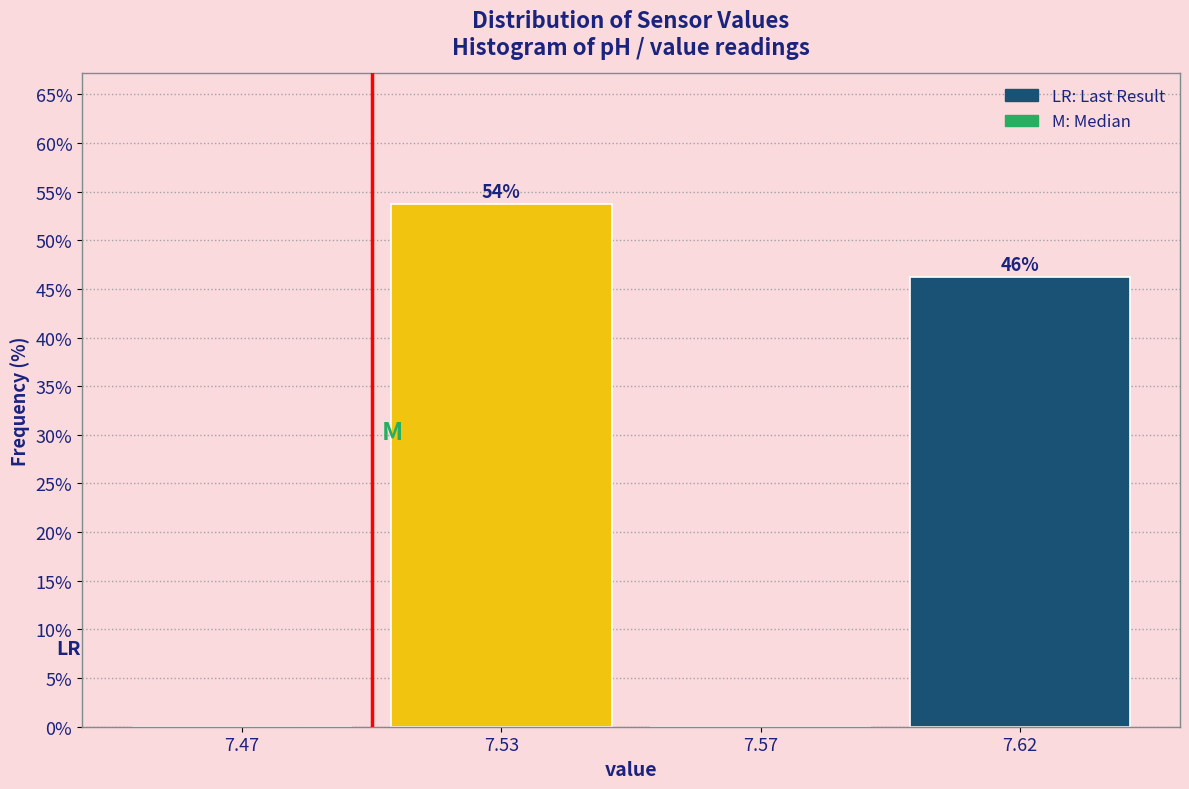

What is the maximum value shown in the chart?

53.8